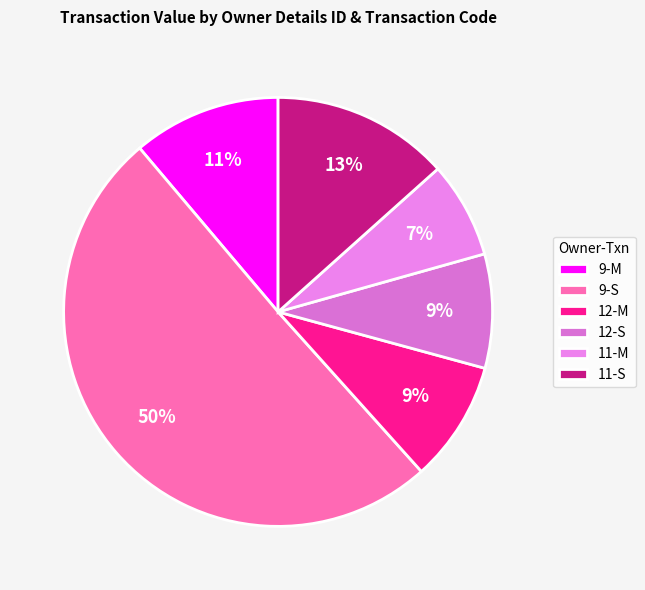

What is the largest slice in the pie chart?

9-S